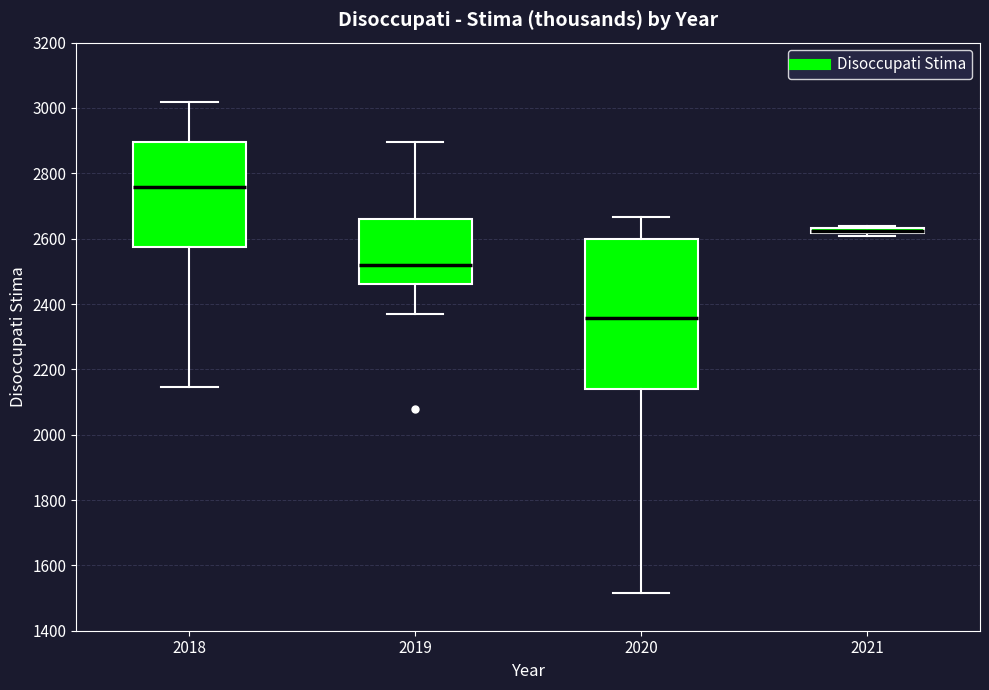

Where is the upper edge of the box at x = 2019 on the y-axis? The values are not printed on the chart, so give them approximately, as read against the axis.

2660